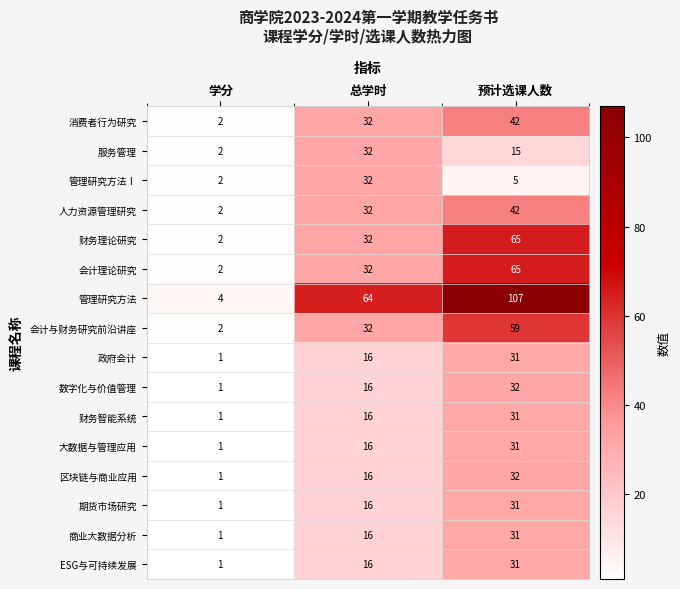

List the labels in order of 管理研究方法Ⅰ value, smallest first.

学分, 预计选课人数, 总学时